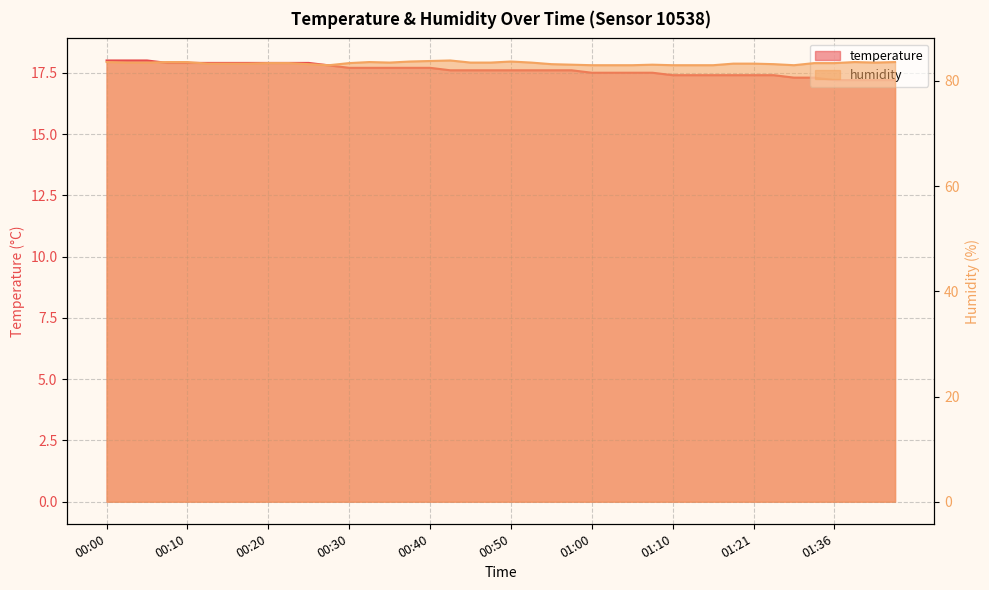

What is the average value of the humidity series?

83.4